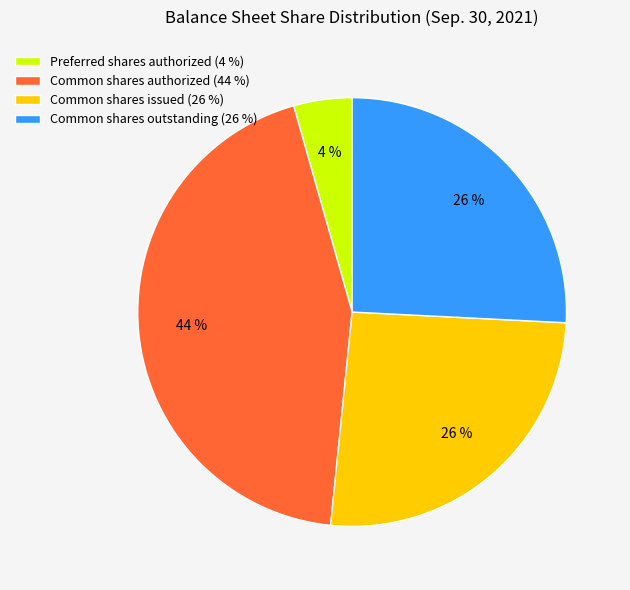

What is the ratio of the value at Common shares outstanding (26 %) to the value at Common shares issued (26 %)?

1.0